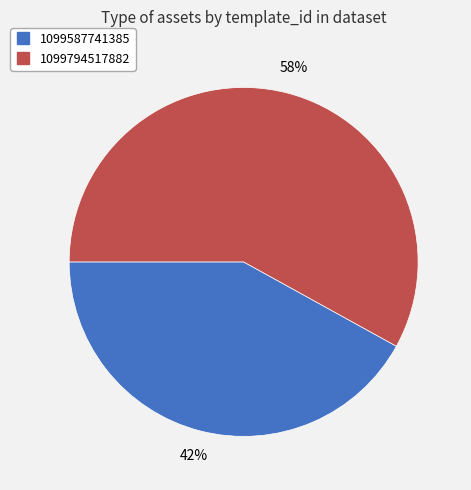

The 1099794517882 slice represents 58% of the pie. True or false?

True